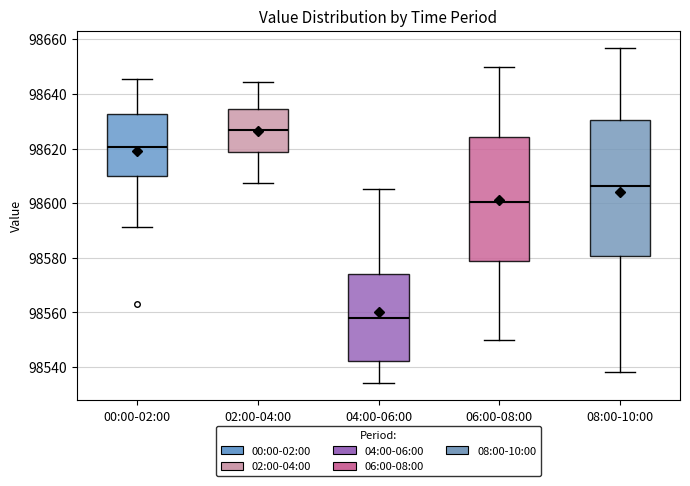

Comparing the boxes themselves (not the whiskers), which one is the tallest?

08:00-10:00